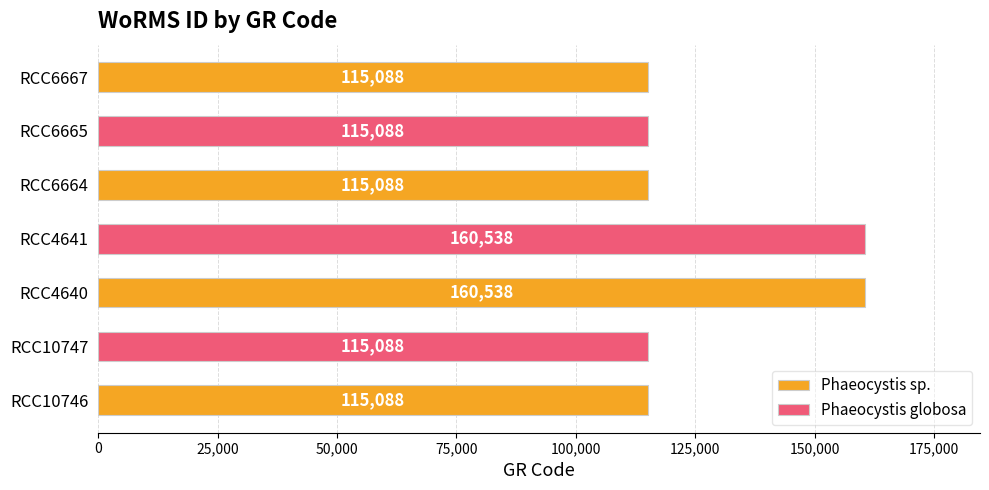

What is the value of the 4th bar from the left?

160538